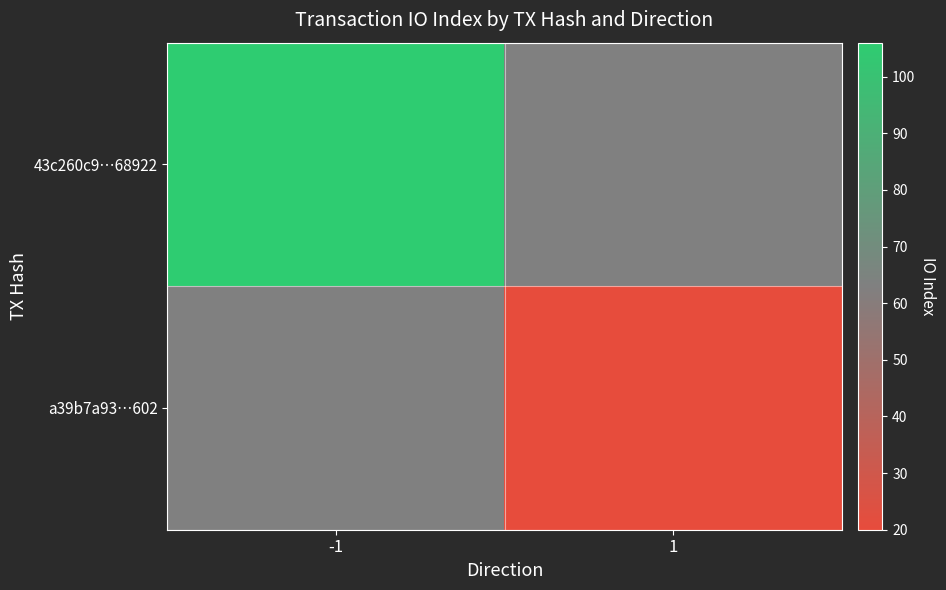

Rank the series at -1 from lowest to highest value.

43c260c9…68922, a39b7a93…602